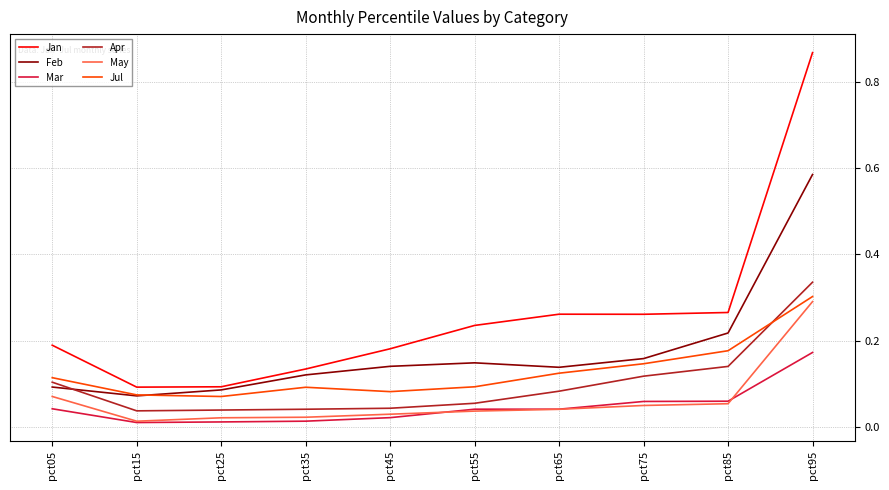

The value of Jul at pct45 is 0.1. True or false?

True